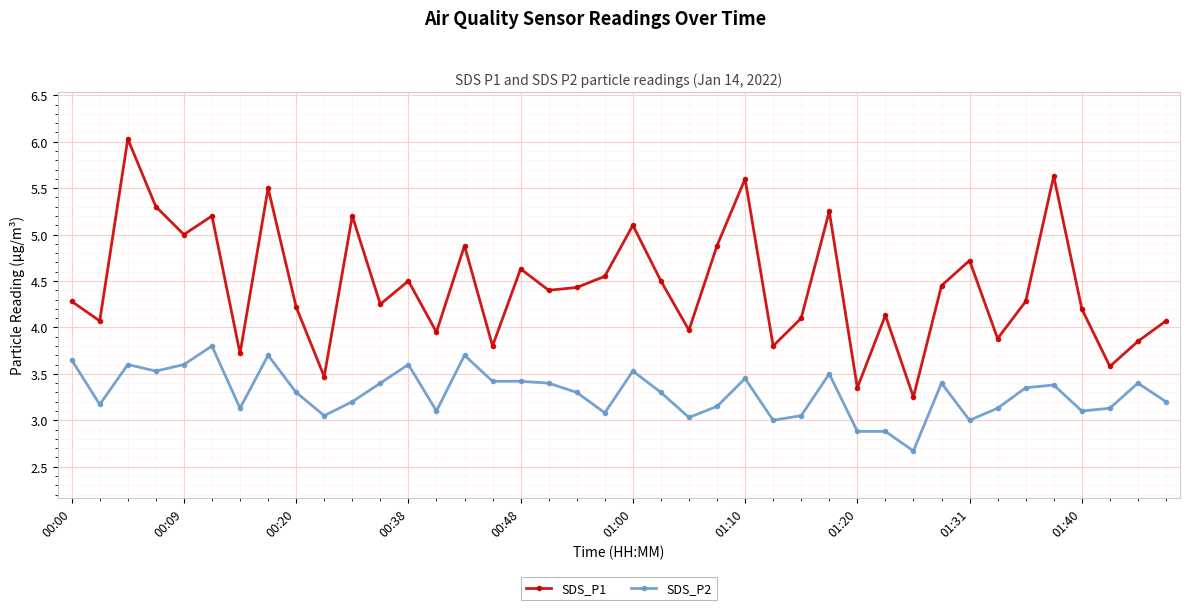

What is the difference between the maximum and minimum values in the SDS_P2 series?

1.1